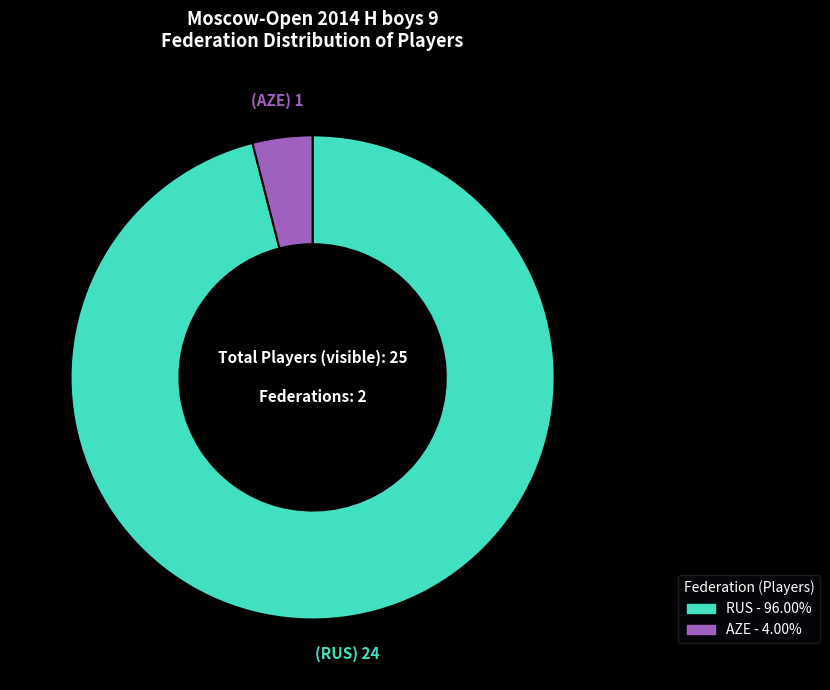

How many slices are in this pie chart?

2